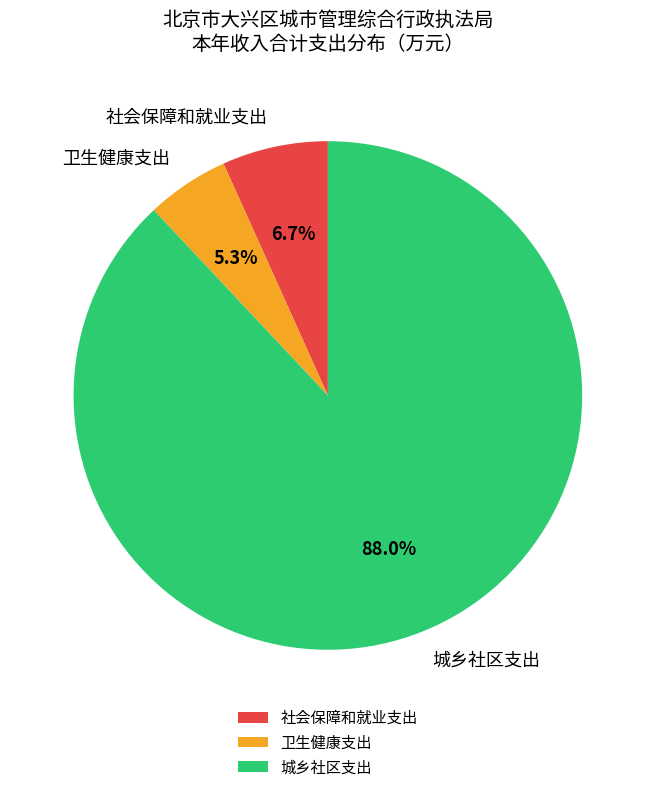

To the nearest percent, what is the average slice percentage?

33%